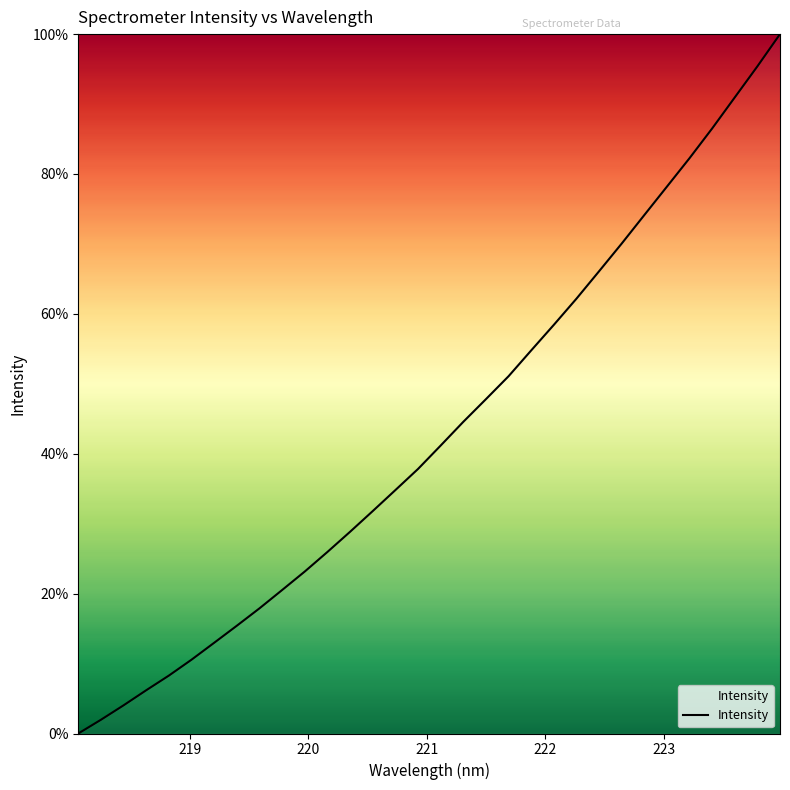

What is the difference between the maximum and minimum values?

100.0